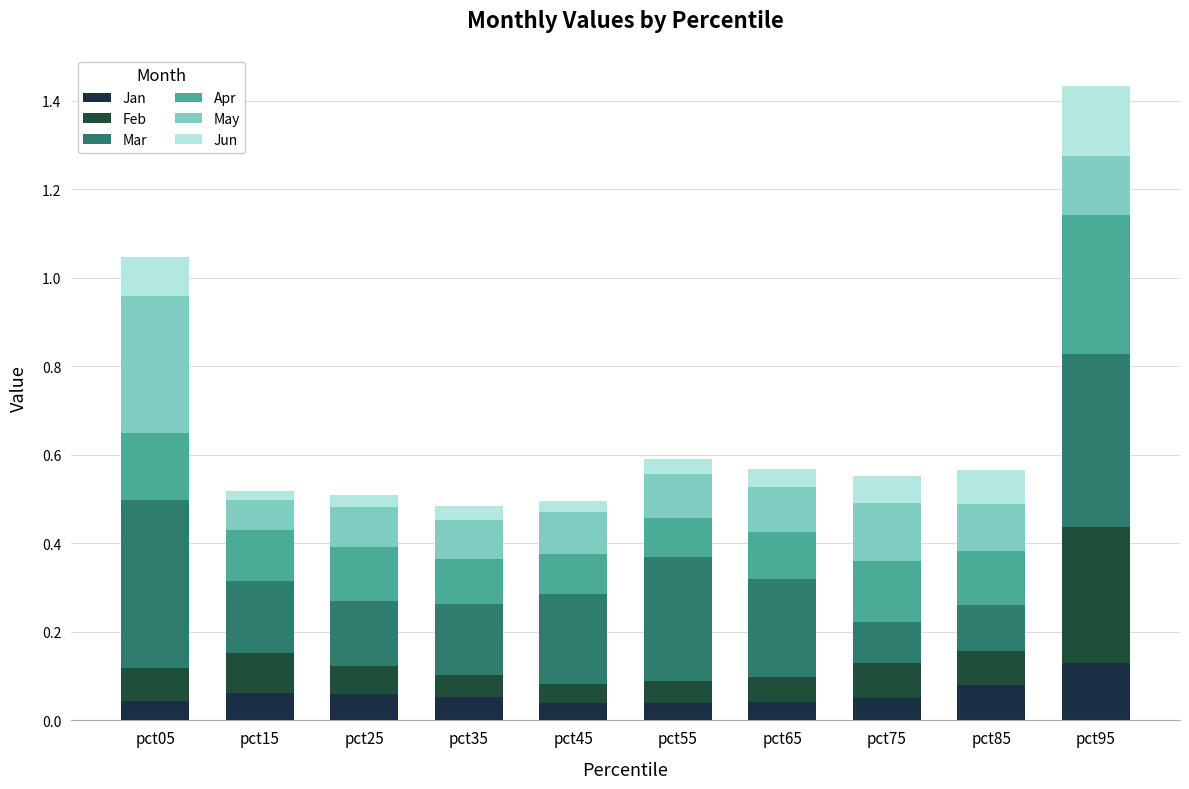

At how many categories does at least one series exceed 0?

10